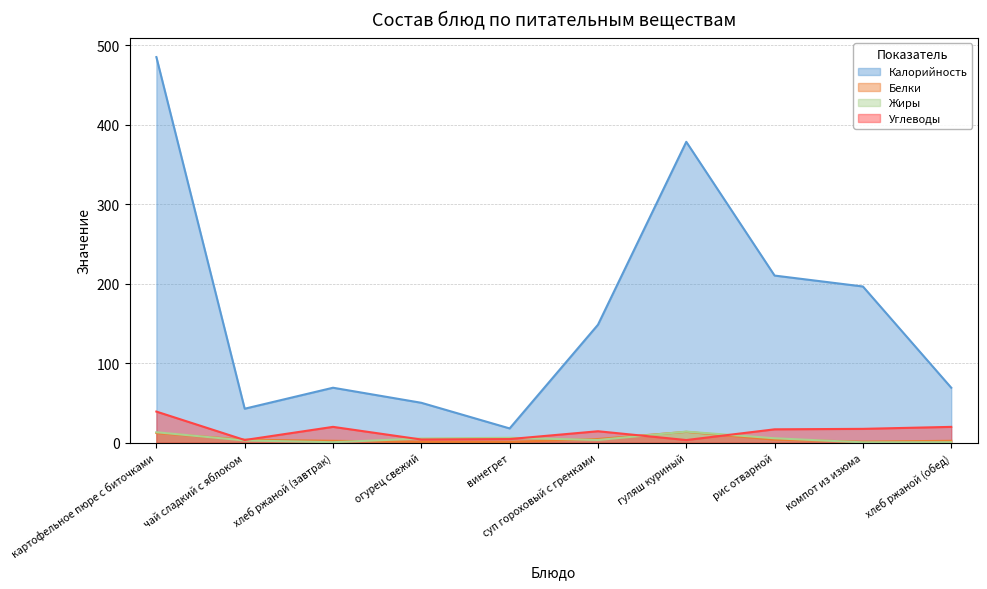

At which label does Углеводы first exceed 16?

картофельное пюре с биточками